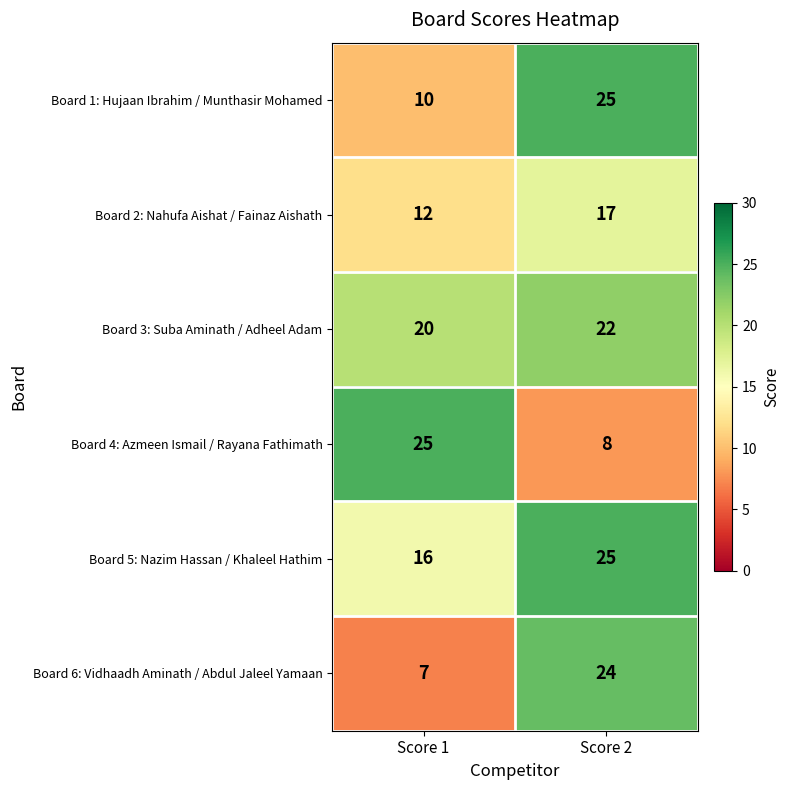

What is the smallest value displayed?

7